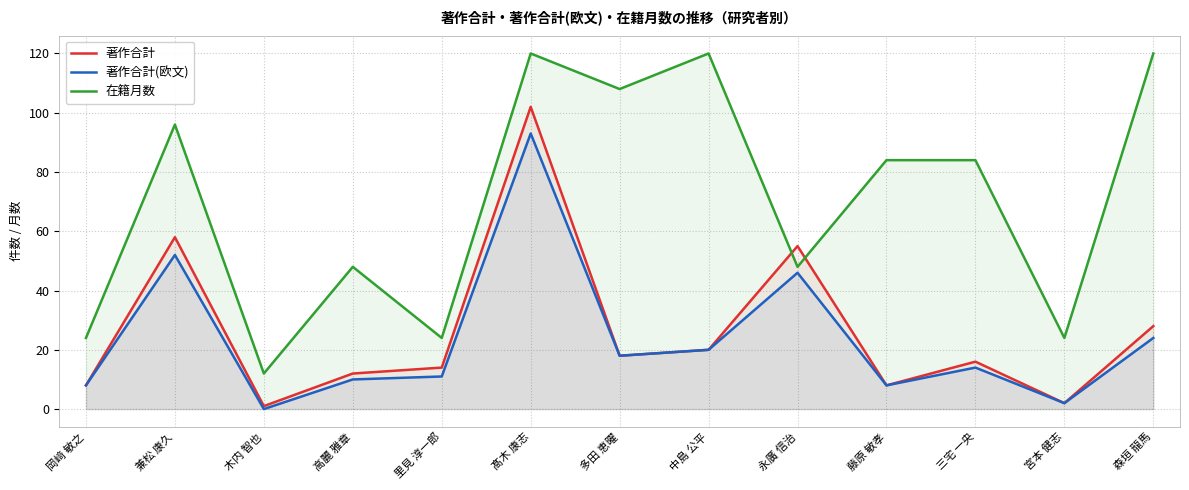

Where is the first local maximum for 著作合計(欧文)?

兼松 康久